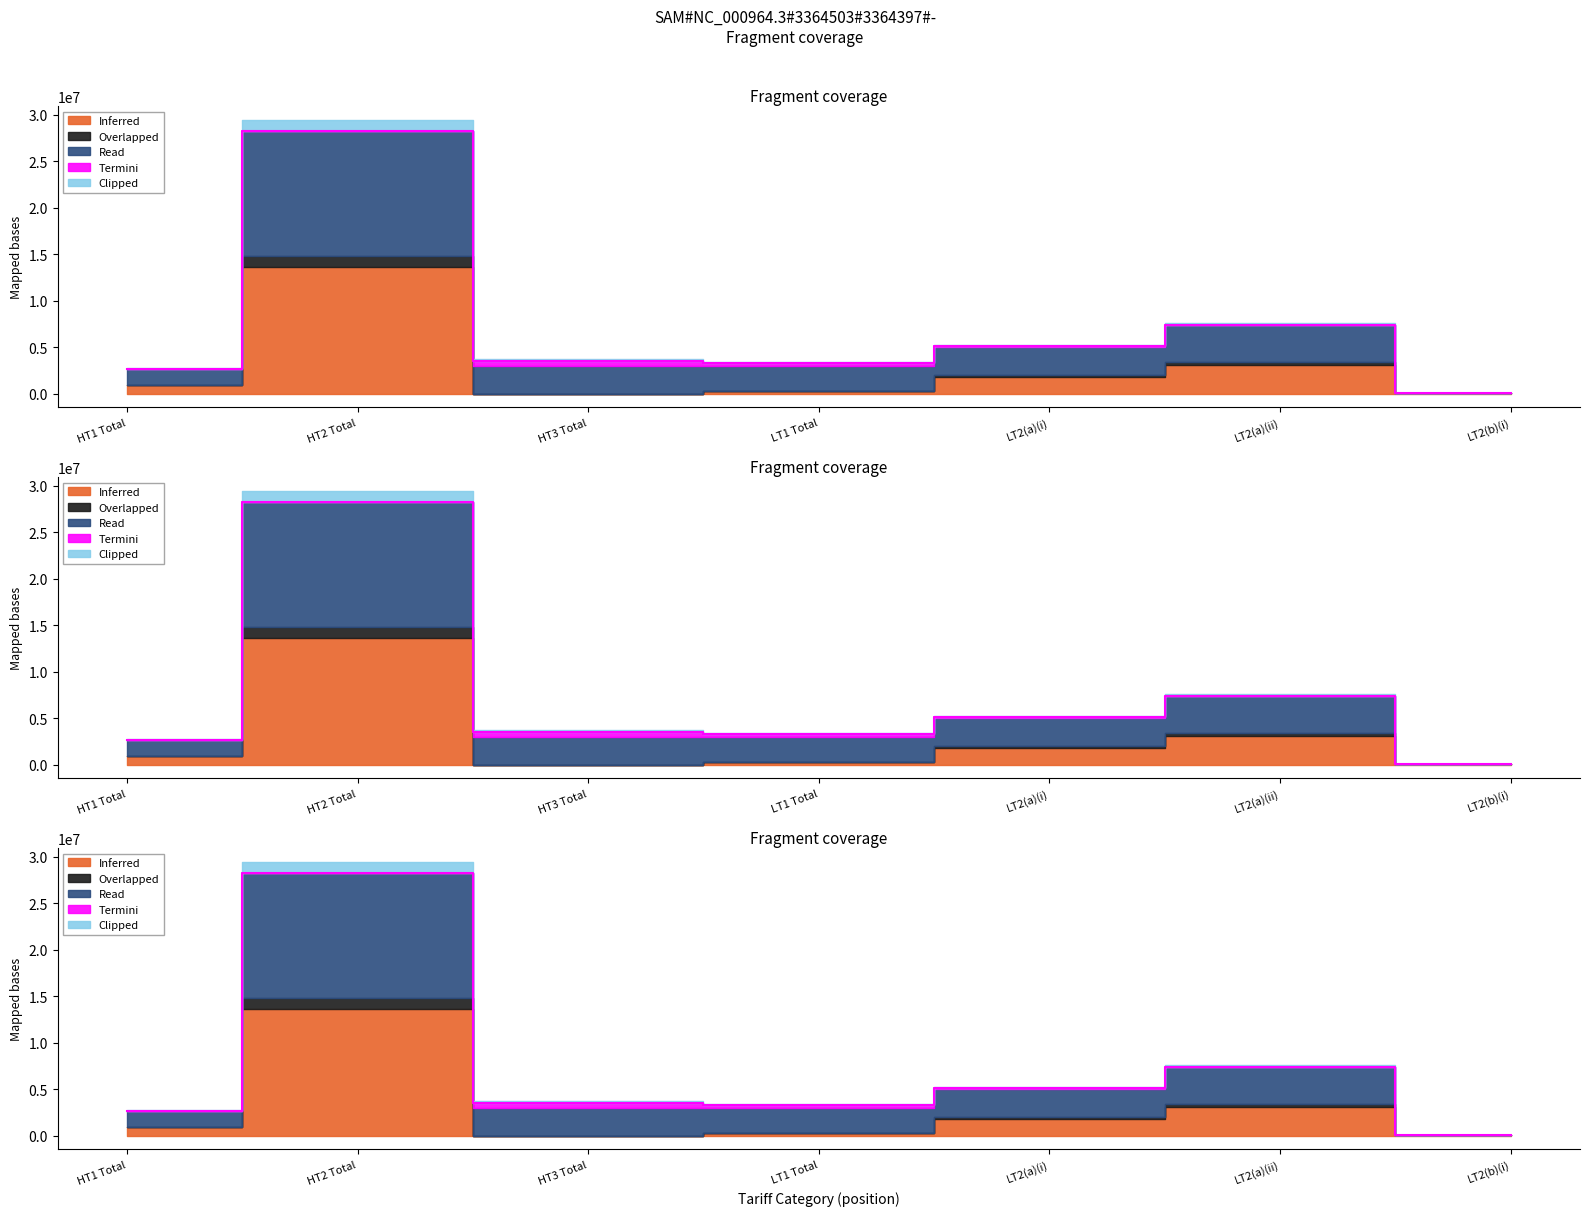

What value does the Overlapped series have at LT2(b)(i)?

64044.5